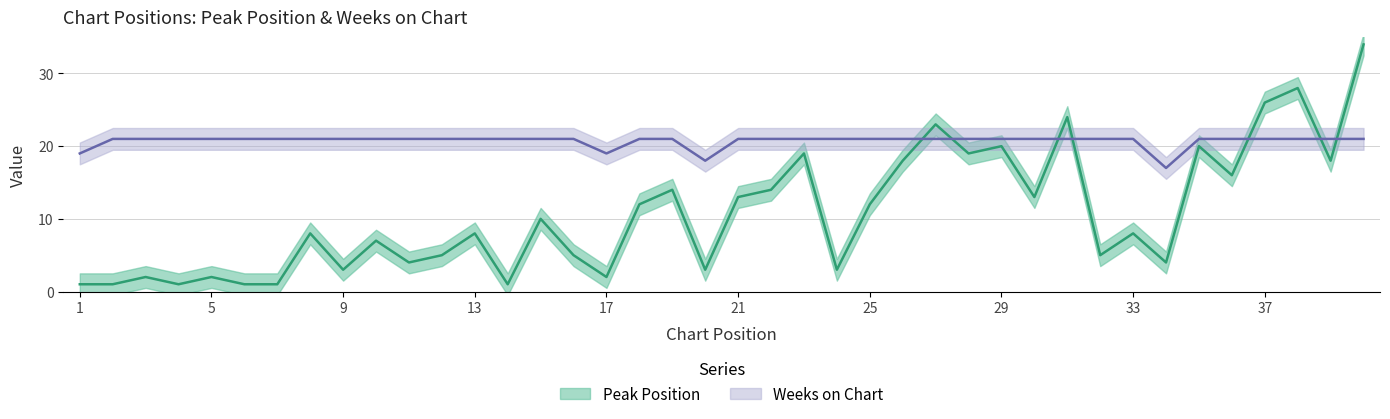

Where is Weeks on Chart nearest to the value 19?

1